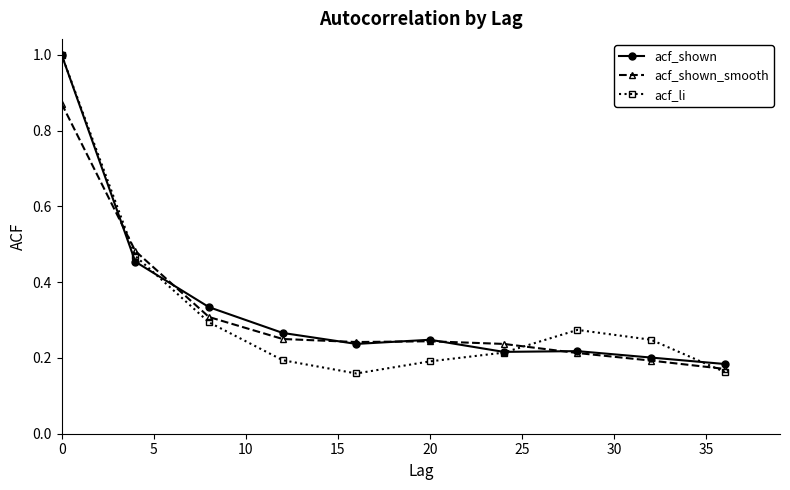

How many lines are shown in the chart?

3